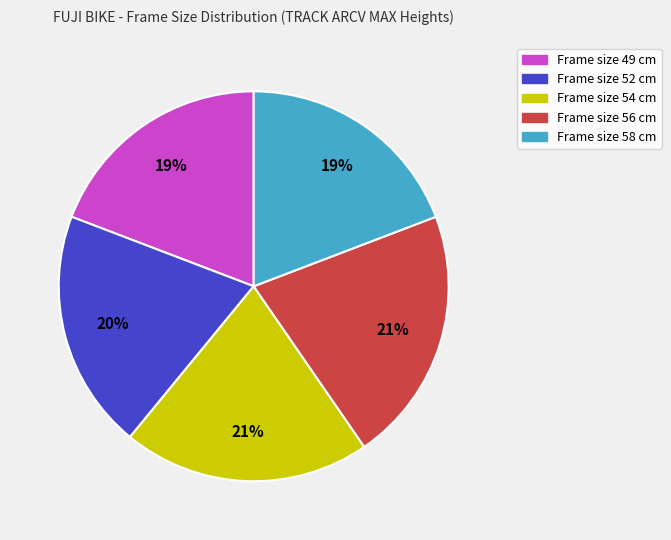

Does any single category account for the majority?

No